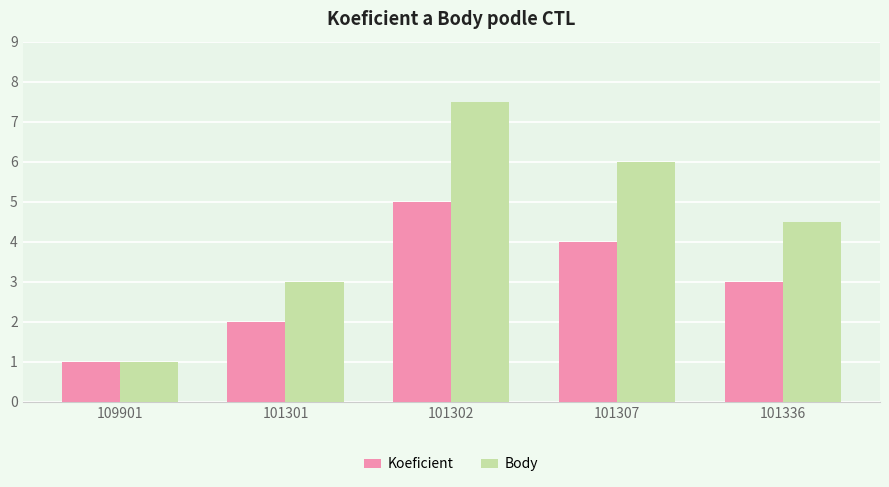

Rank the categories by Koeficient value from lowest to highest.

109901, 101301, 101336, 101307, 101302